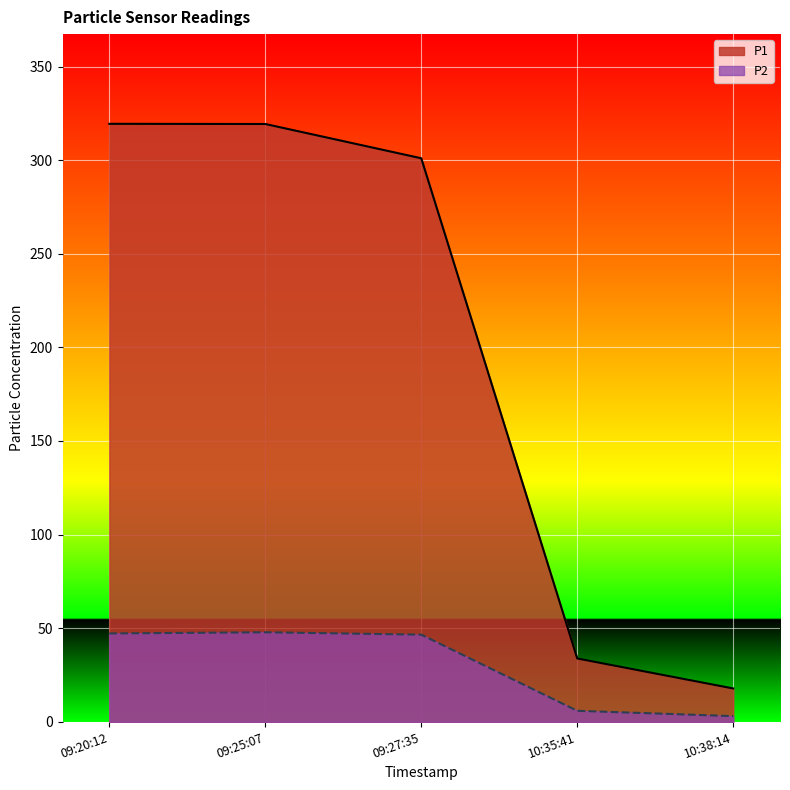

Reading left to right, what are all the values shown in this chart?

P1: 319.4	319.3	301.0	33.9	17.8
P2: 47.2	47.8	46.5	5.9	3.0